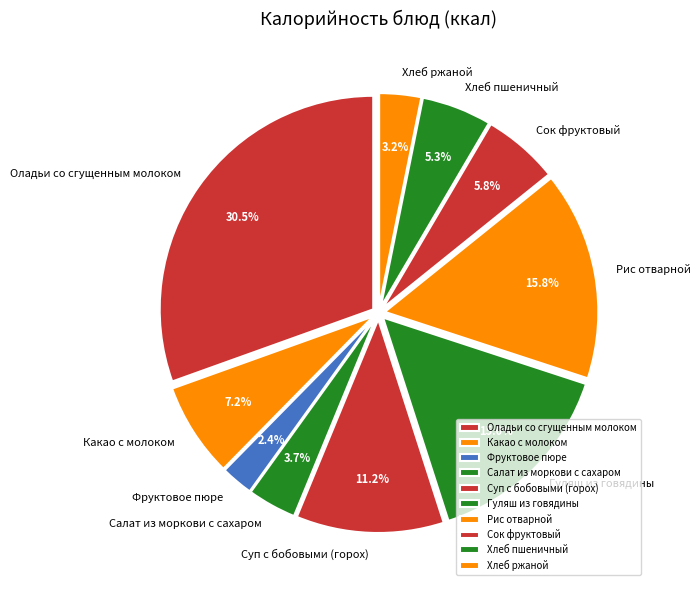

Is the sum of Оладьи со сгущенным молоком and Какао с молоком greater than half?

No